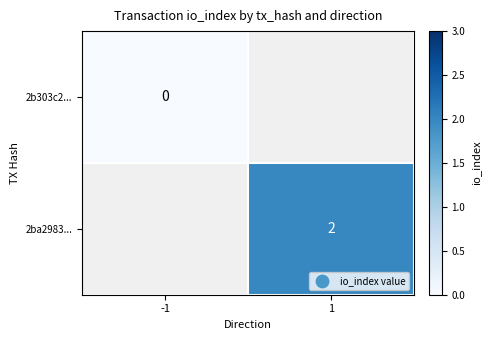

The 2ba2983... series shows 1.1 at 1. True or false?

False